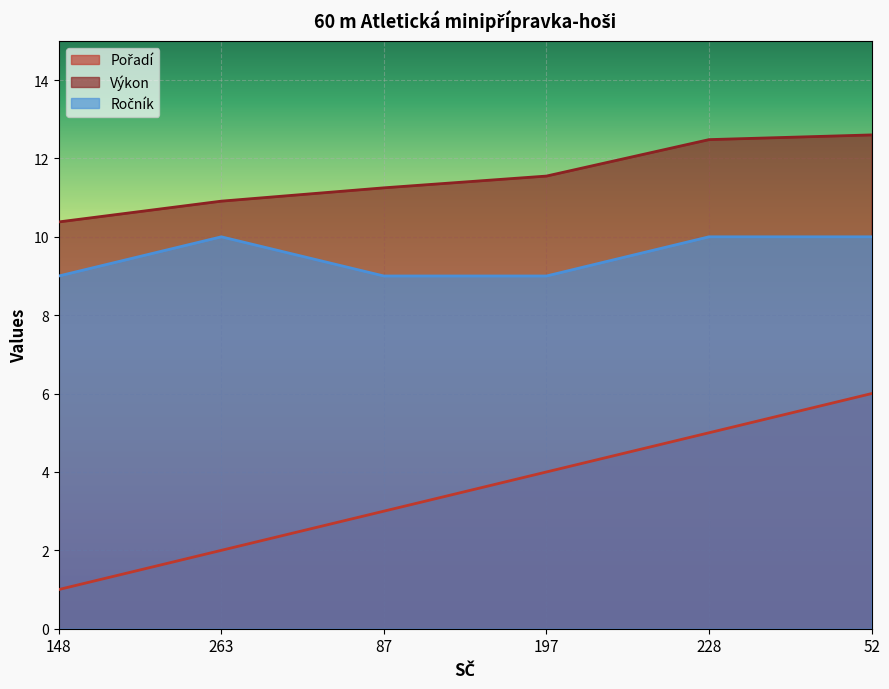

Reading left to right, transcribe all the data shown in this chart.

Pořadí: 148=1.0	263=2.0	87=3.0	197=4.0	228=5.0	52=6.0
Výkon: 148=10.4	263=10.9	87=11.2	197=11.6	228=12.5	52=12.6
Ročník: 148=9.0	263=10.0	87=9.0	197=9.0	228=10.0	52=10.0